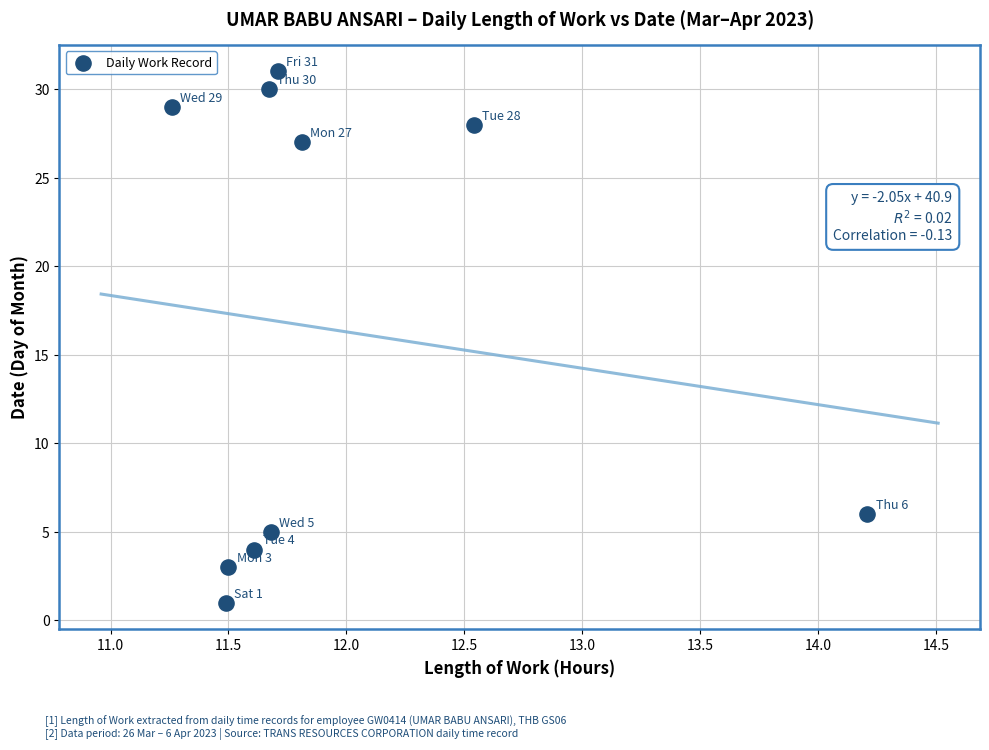

What is the average Y value?

16